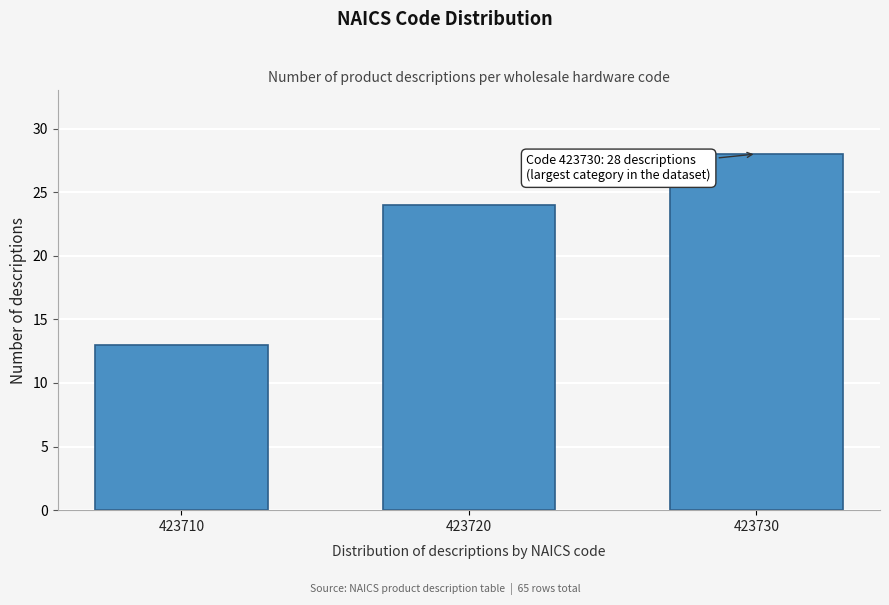

Reading right to left, extract all data points from this chart.

28	24	13